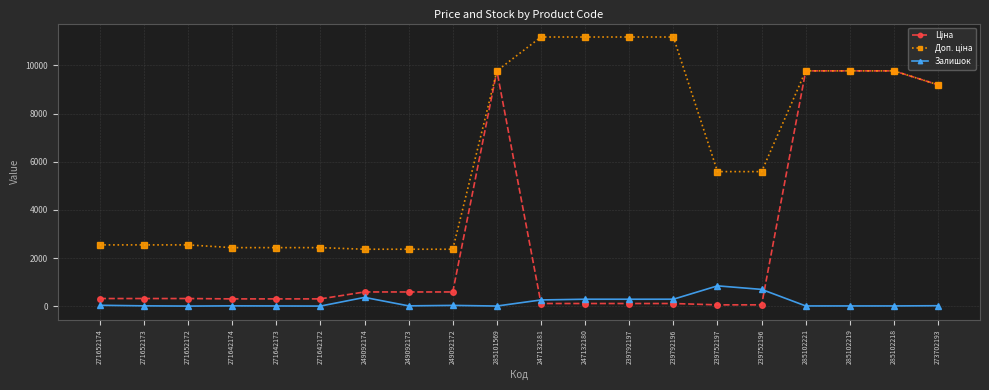

At how many categories does at least one series exceed 8818?

9